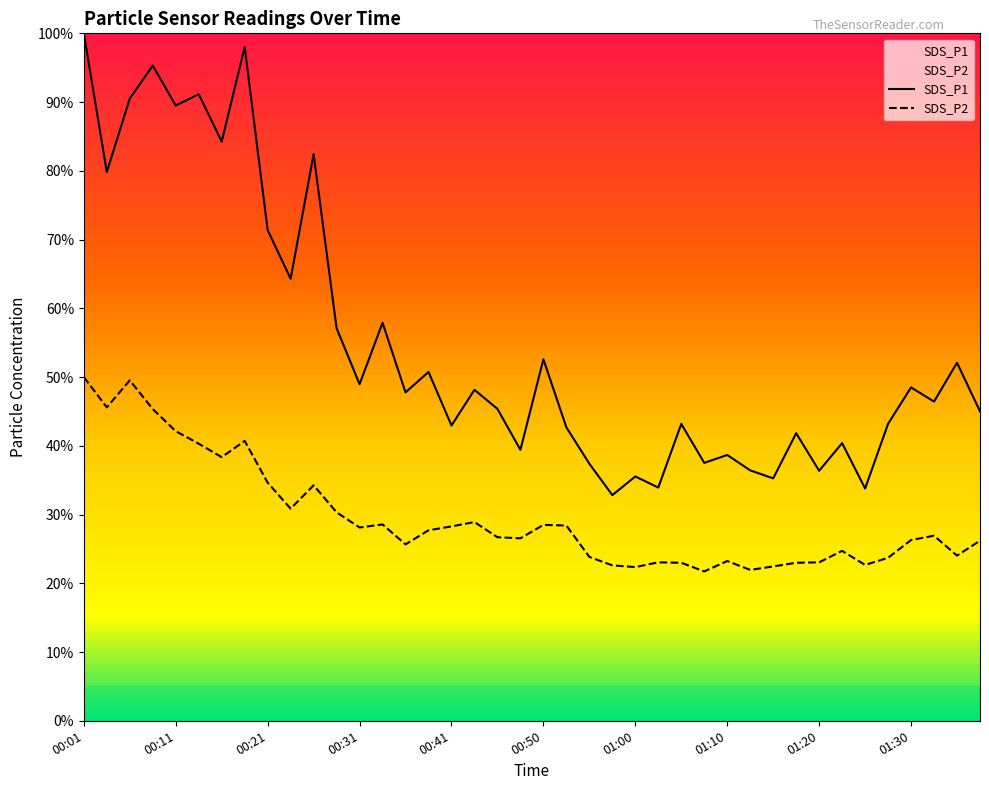

What is the minimum value shown in the chart?

21.7